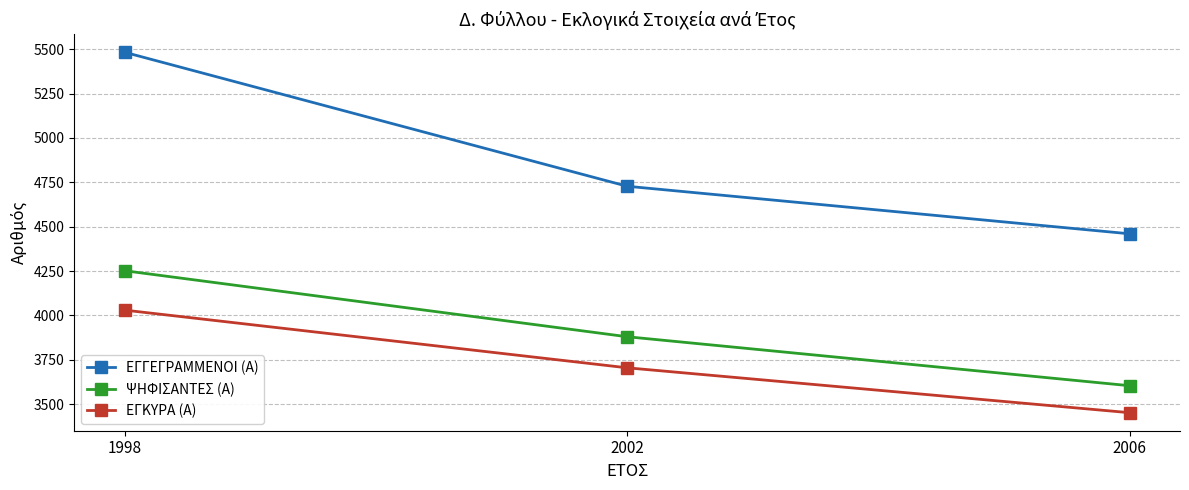

Reading right to left, what are all the values shown in this chart?

ΕΓΓΕΓΡΑΜΜΕΝΟΙ (Α): 2006=4460	2002=4728	1998=5483
ΨΗΦΙΣΑΝΤΕΣ (Α): 2006=3604	2002=3880	1998=4252
ΕΓΚΥΡΑ (Α): 2006=3452	2002=3705	1998=4030